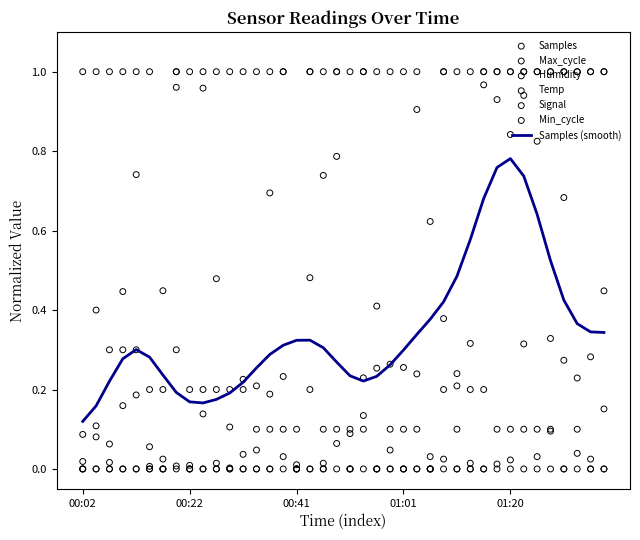

Is the value of Samples at 00:19 greater than the value of Max_cycle at 00:02?

No